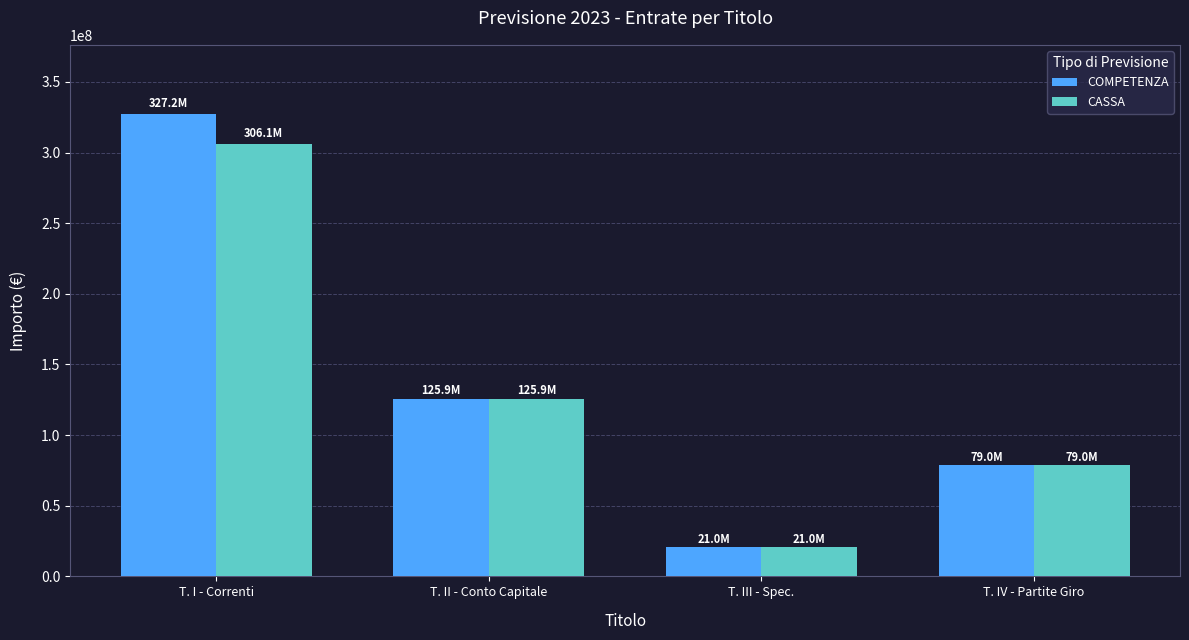

Reading left to right, what are all the values shown in this chart?

COMPETENZA: T. I - Correnti=327193048.9	T. II - Conto Capitale=125899000.0	T. III - Spec.=21000000.0	T. IV - Partite Giro=79000000.0
CASSA: T. I - Correnti=306074162.1	T. II - Conto Capitale=125899000.0	T. III - Spec.=21000000.0	T. IV - Partite Giro=79000000.0